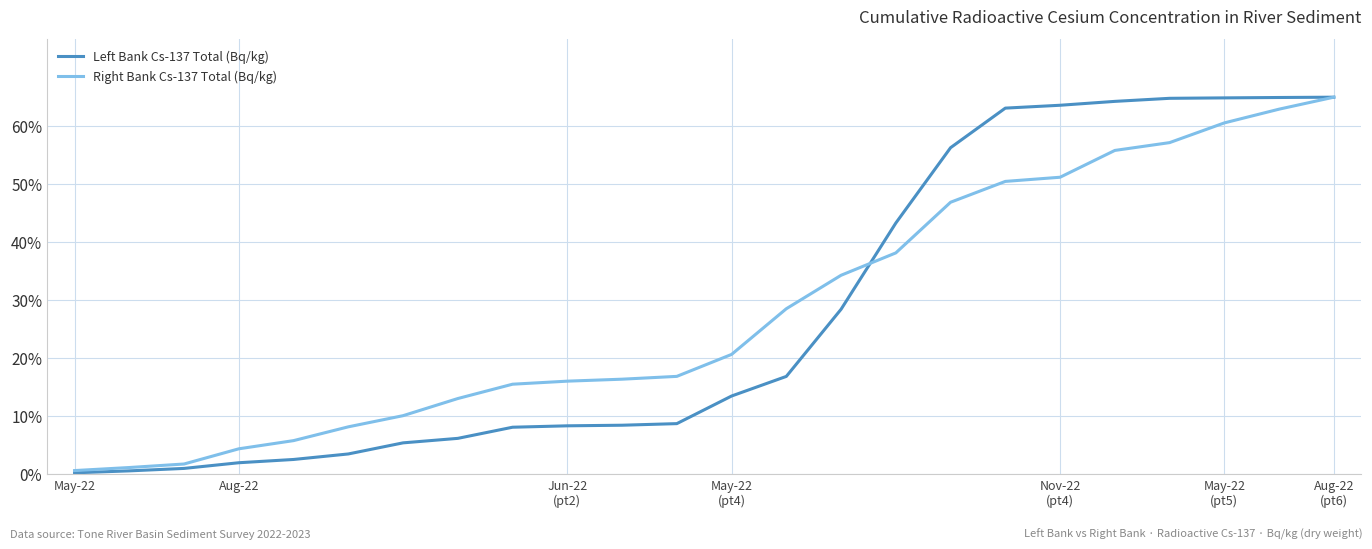

Which series has the largest range (max minus min)?

Left Bank Cs-137 Total (Bq/kg)